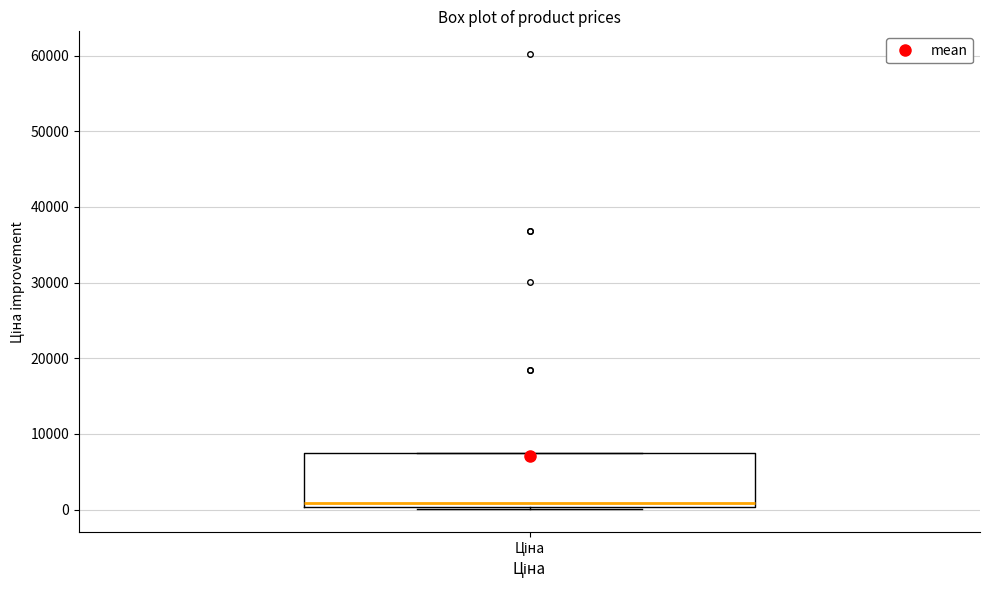

Read this box plot against the y-axis: the position of the median line, the range covered by the box, and the ends of both whiskers. The values are not printed on the chart, so give them approximately, as read against the axis.

median 1000, box 0 to 7000, whiskers 0 (just below the box's lower edge) to 7000